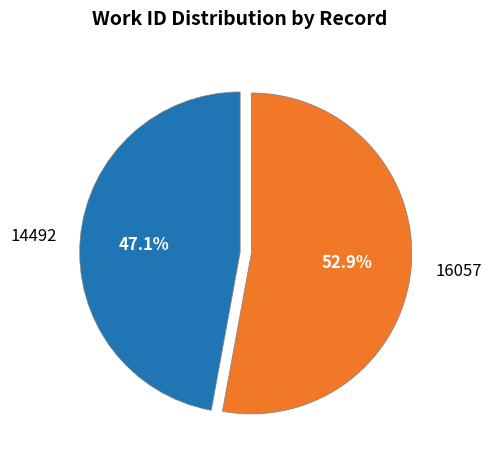

Approximately how many times larger is the value at 14492 compared to 16057?

0.9